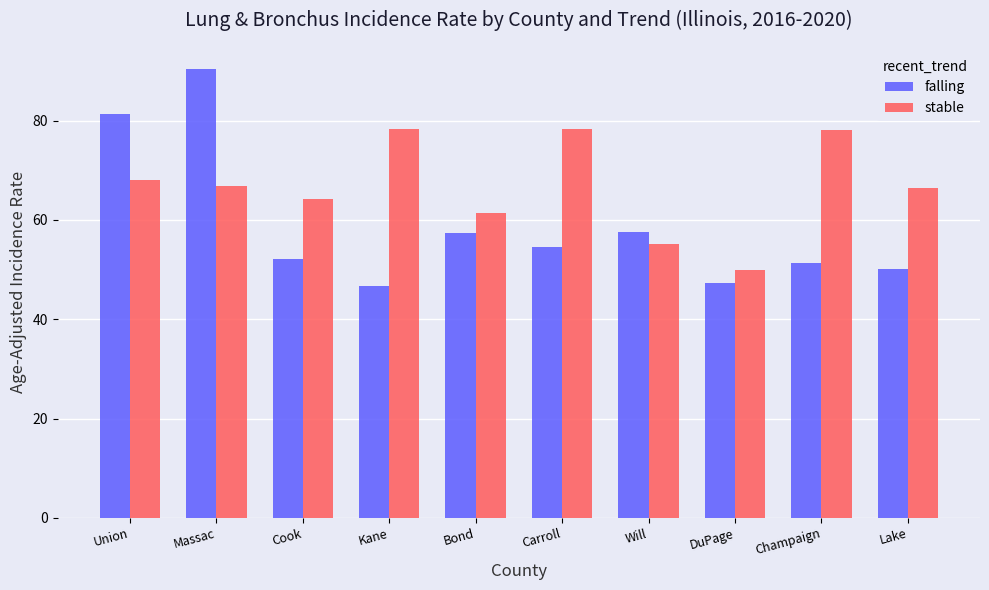

Where does the falling series first go above 54?

Union